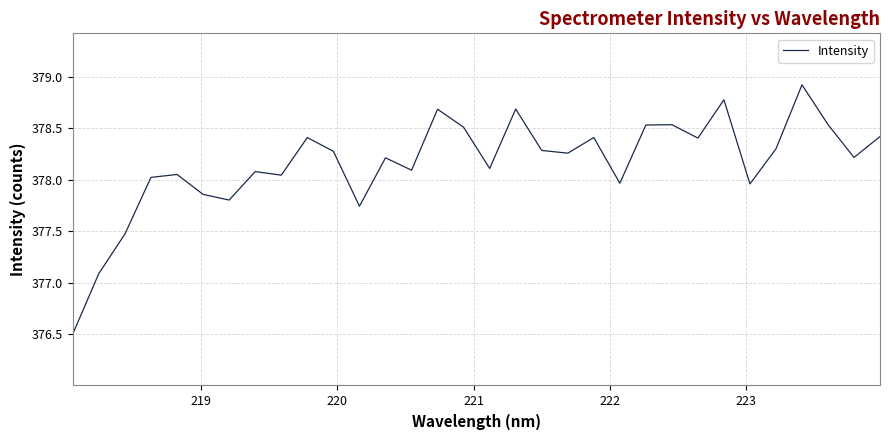

What is the maximum value shown in the chart?

378.9